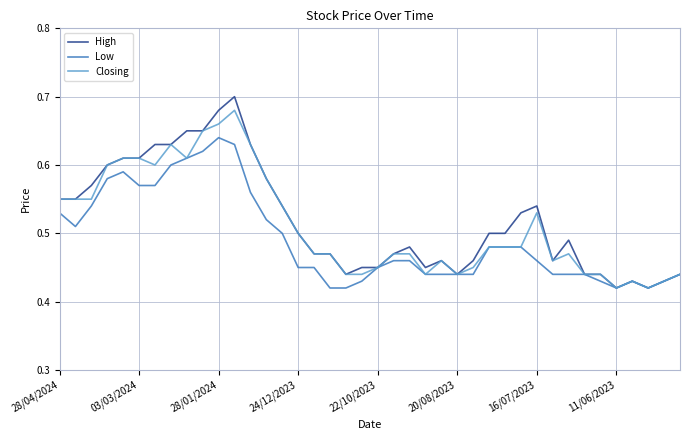

How many Low values are between 0 and 1?

40